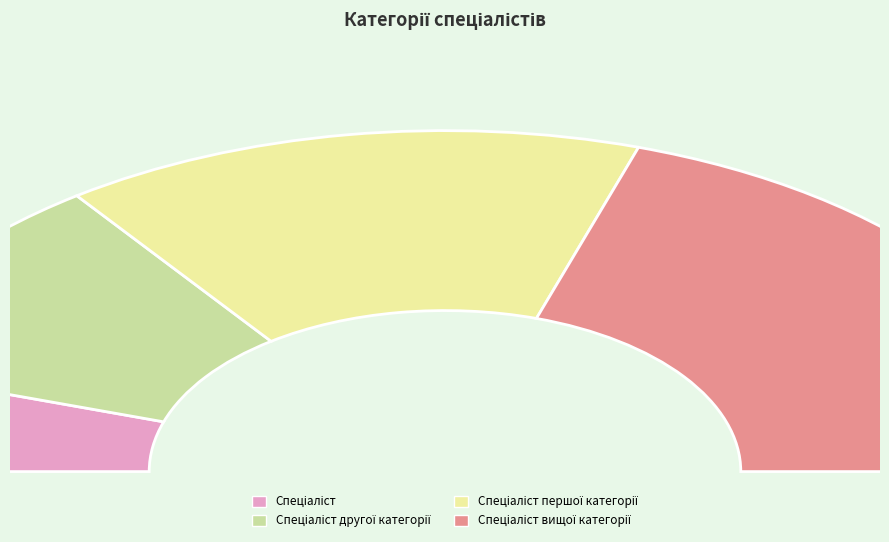

To the nearest percent, what is the average slice percentage?

25%